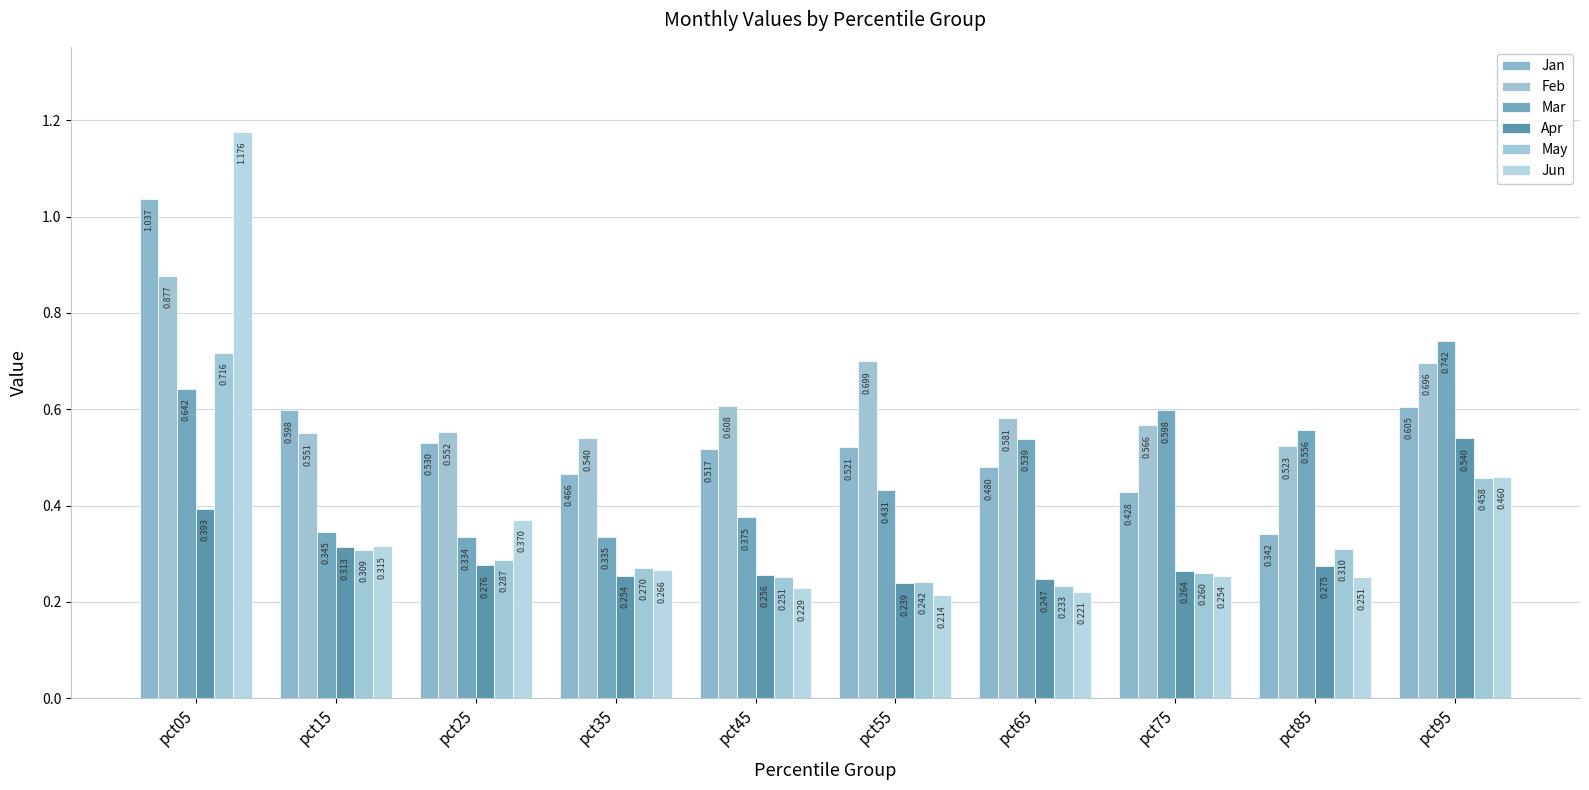

Reading right to left, transcribe all the data shown in this chart.

Jan: 0.6	0.3	0.4	0.5	0.5	0.5	0.5	0.5	0.6	1.0
Feb: 0.7	0.5	0.6	0.6	0.7	0.6	0.5	0.6	0.6	0.9
Mar: 0.7	0.6	0.6	0.5	0.4	0.4	0.3	0.3	0.3	0.6
Apr: 0.5	0.3	0.3	0.2	0.2	0.3	0.3	0.3	0.3	0.4
May: 0.5	0.3	0.3	0.2	0.2	0.3	0.3	0.3	0.3	0.7
Jun: 0.5	0.3	0.3	0.2	0.2	0.2	0.3	0.4	0.3	1.2